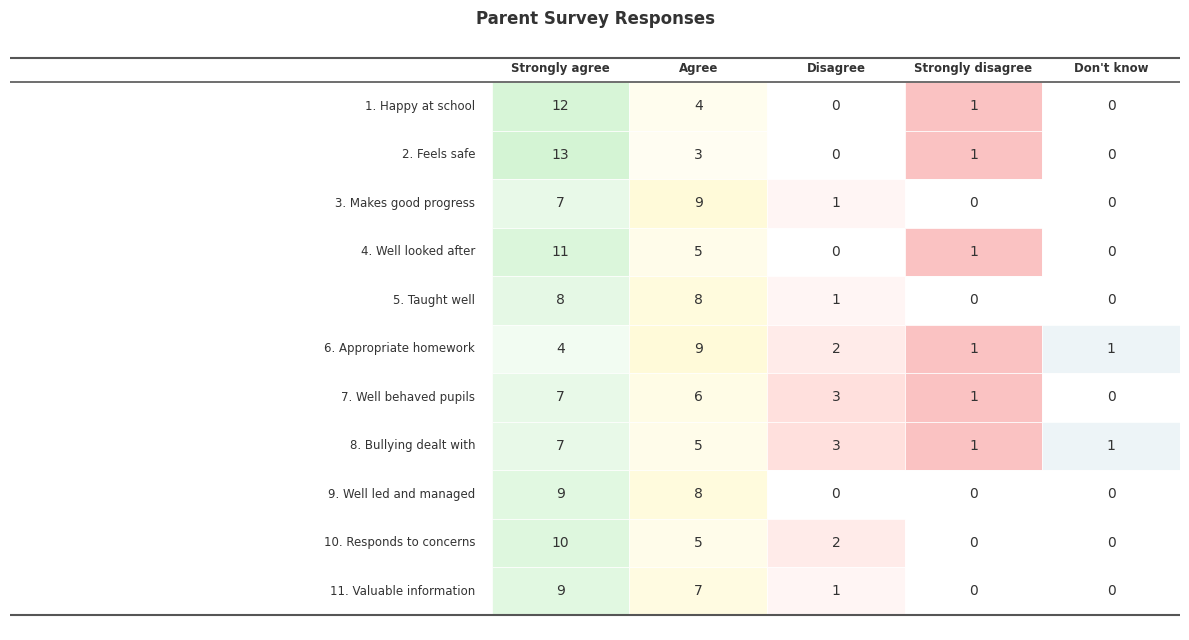

How many series are shown in this chart?

11